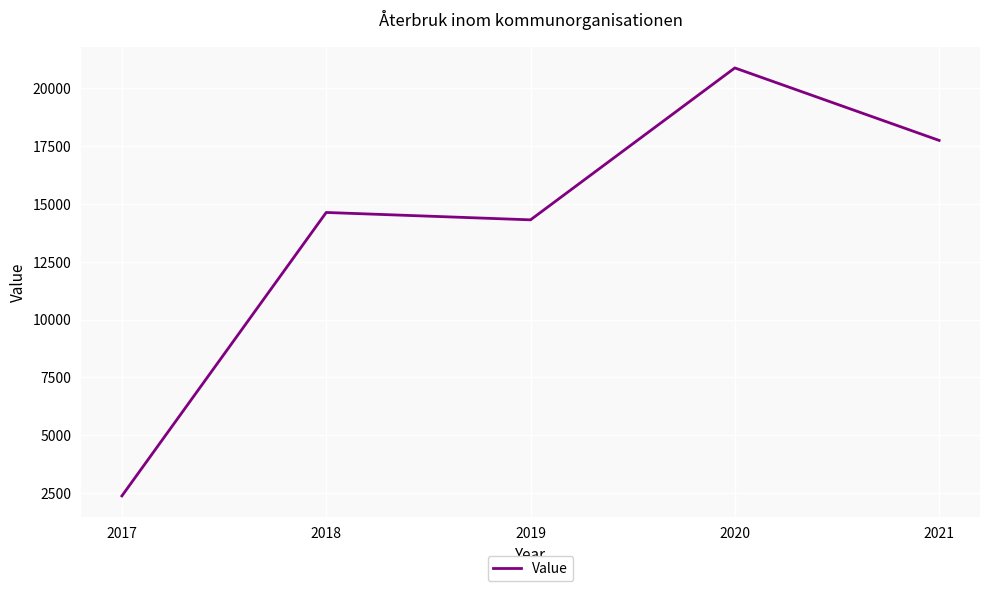

What is the difference between the maximum and minimum values?

18510